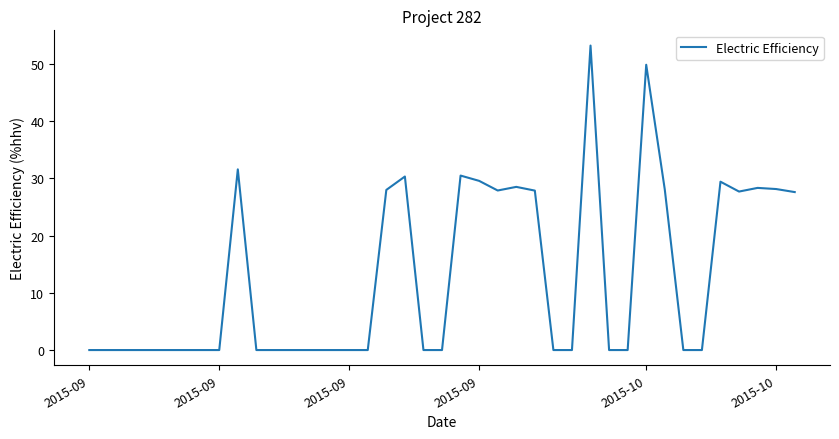

What is the average value?

13.0